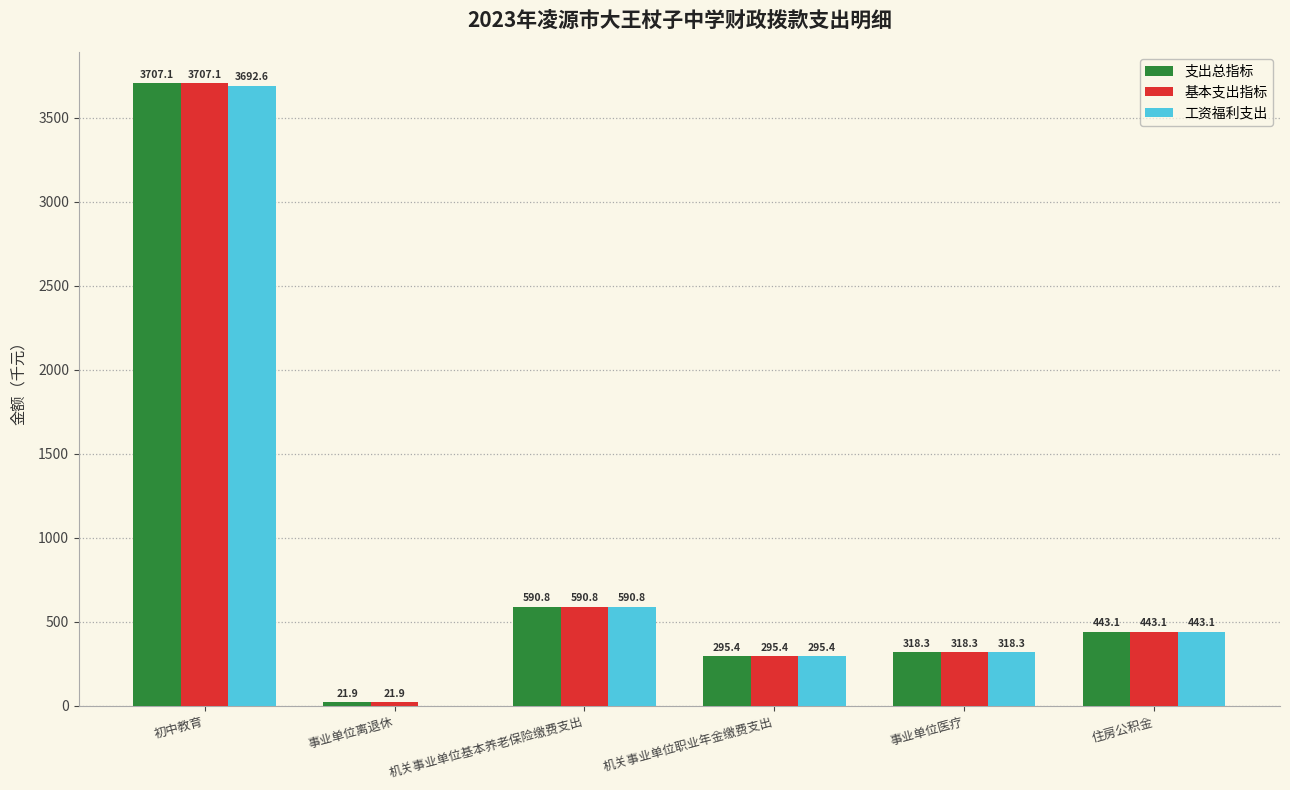

Where is 工资福利支出 nearest to the value 1846?

机关事业单位基本养老保险缴费支出